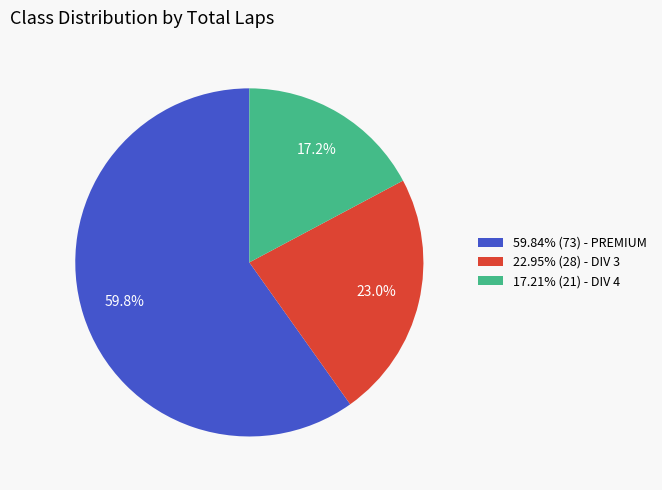

Does 17.21% (21) - DIV 4 represent more than half of the total?

No